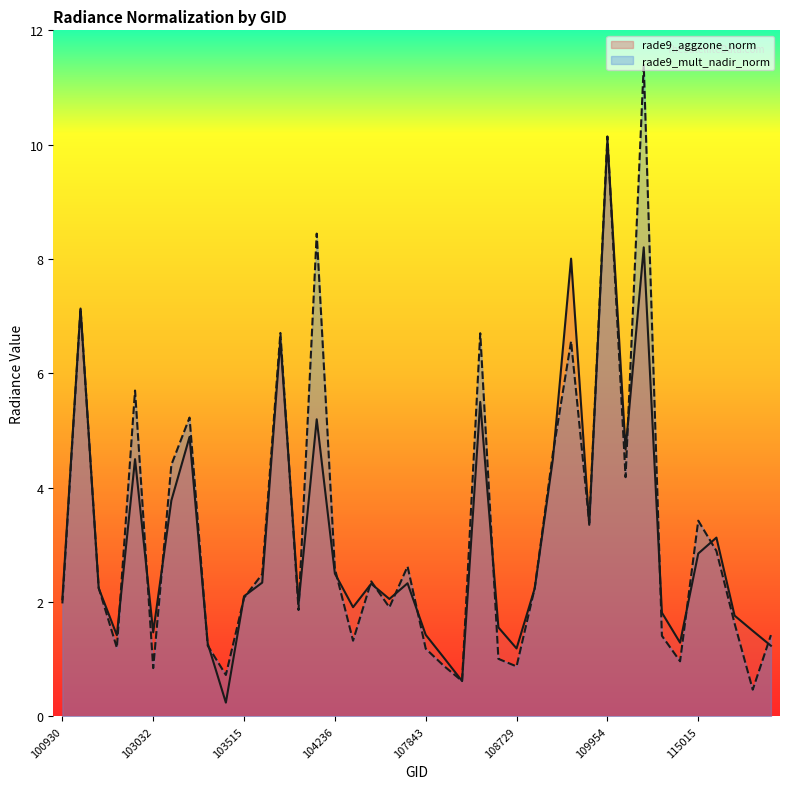

Where is the first local maximum for rade9_mult_nadir_norm?

102671